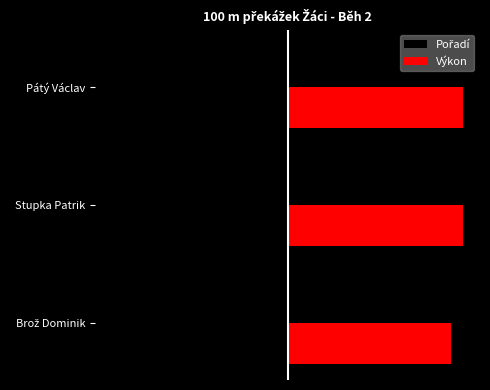

What is the value of the Výkon bar at the 2nd from the left?

5.0